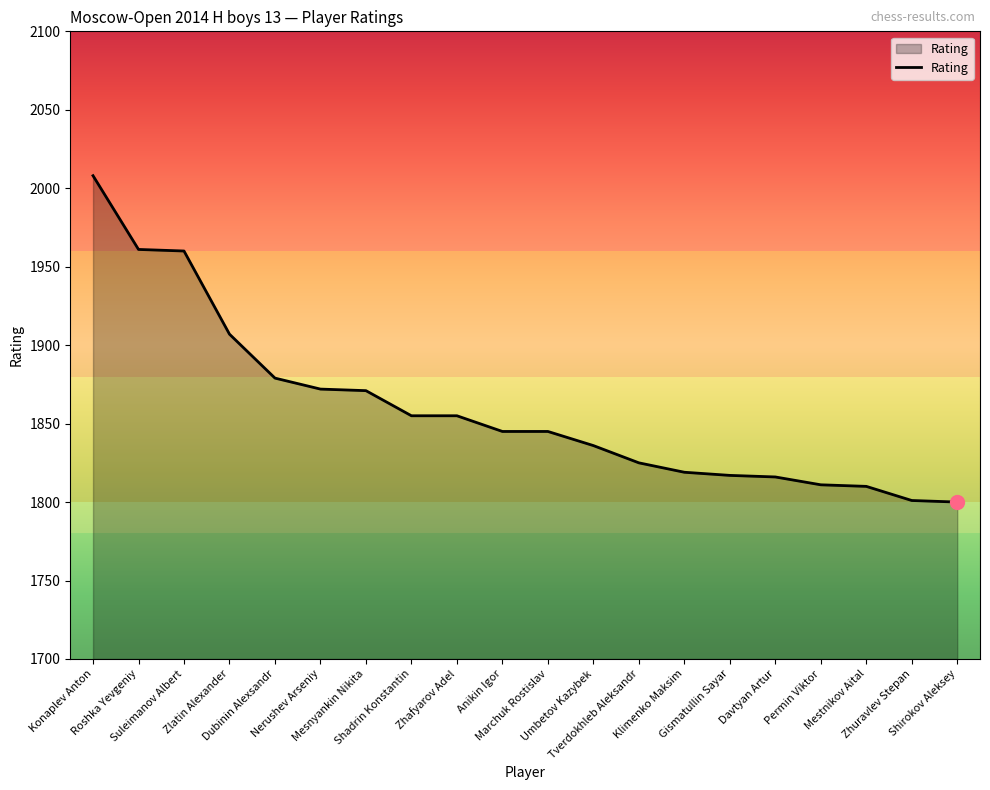

What is the difference between the maximum and minimum values?

208